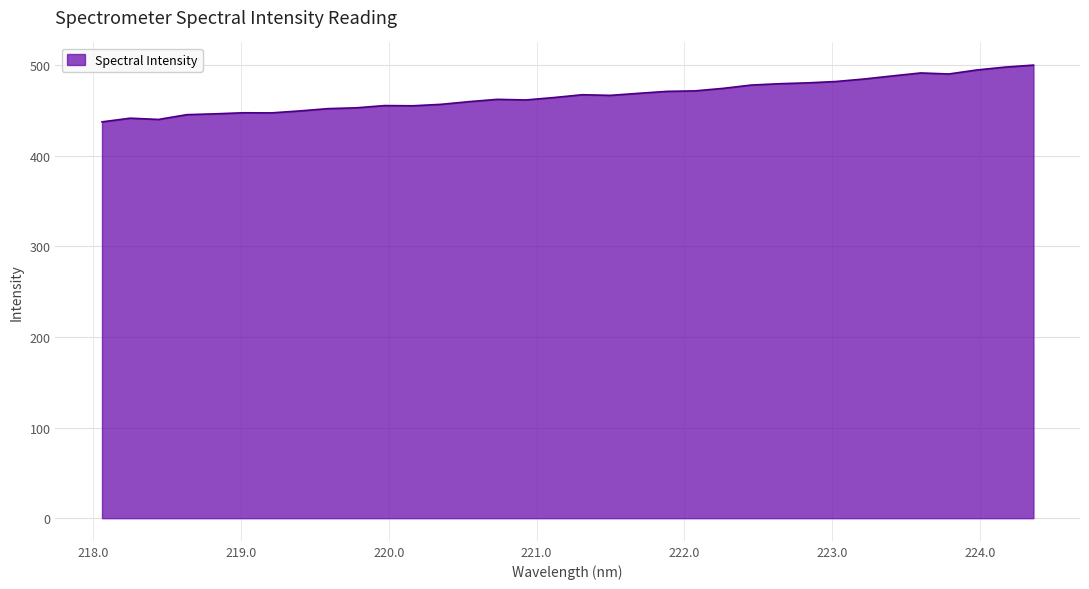

What is the smallest value displayed?

437.3